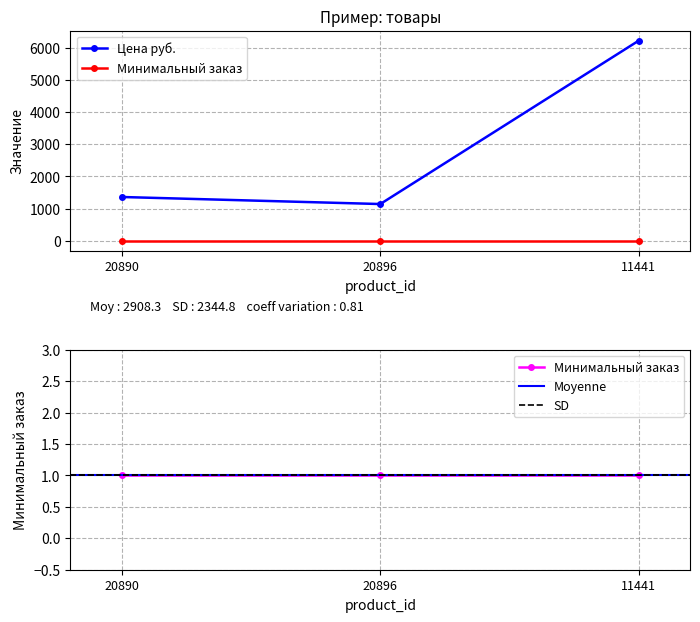

What position from the left is 20896?

2